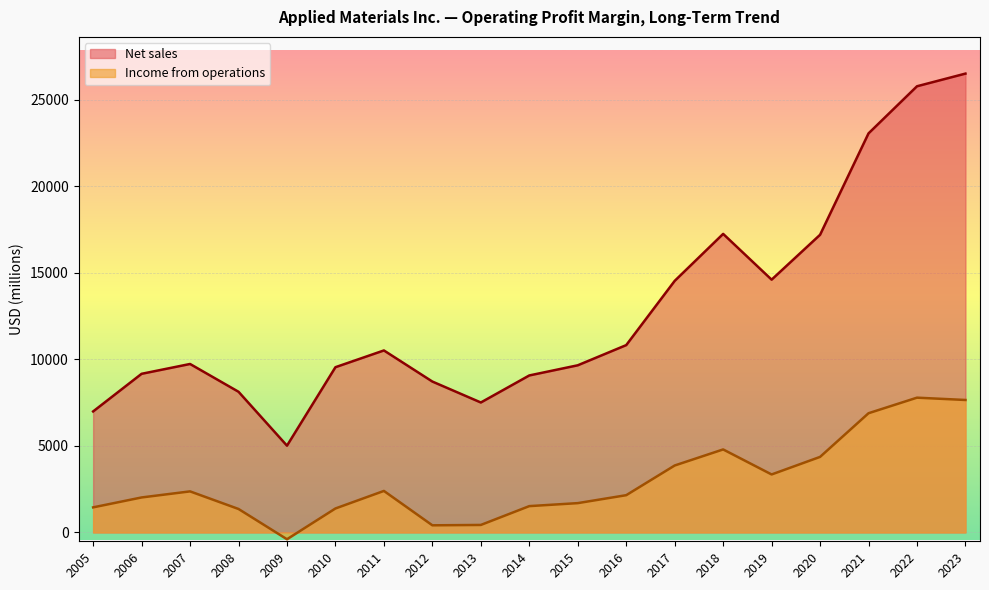

Which series has the widest spread of values?

Net sales